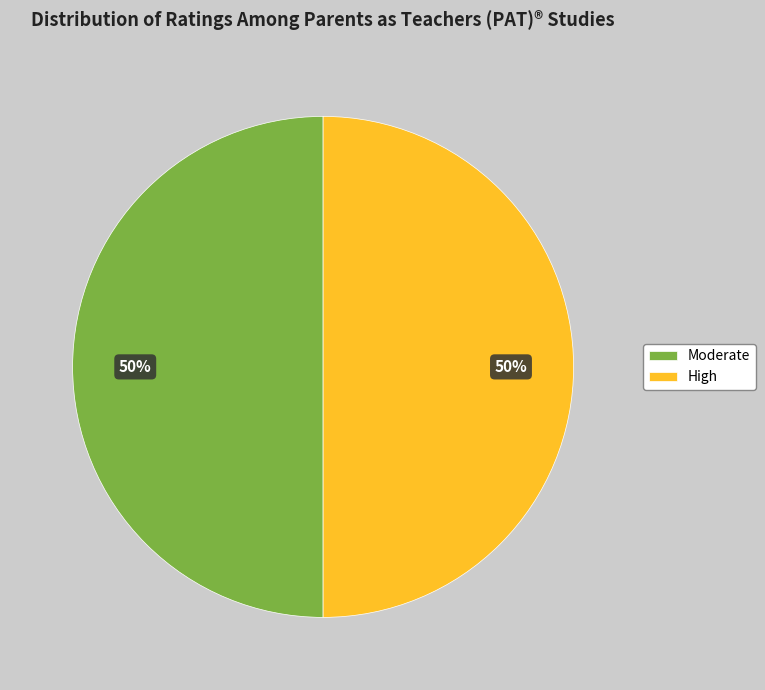

What is the ratio of the value at Moderate to the value at High?

1.0